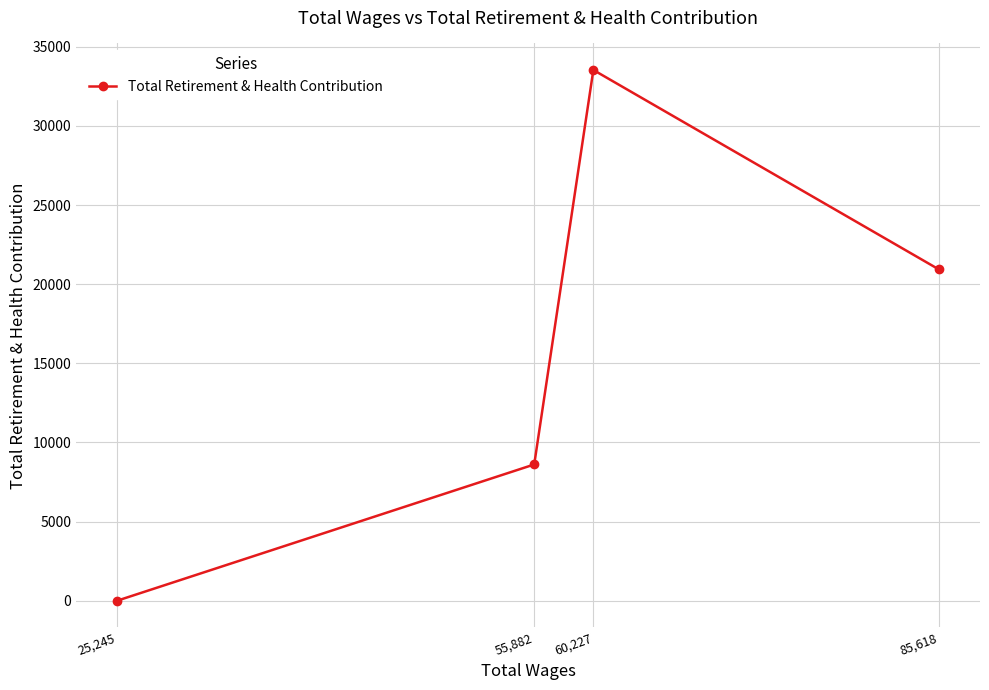

Reading right to left, list all the values displayed in this chart.

20929	33533	8606	0